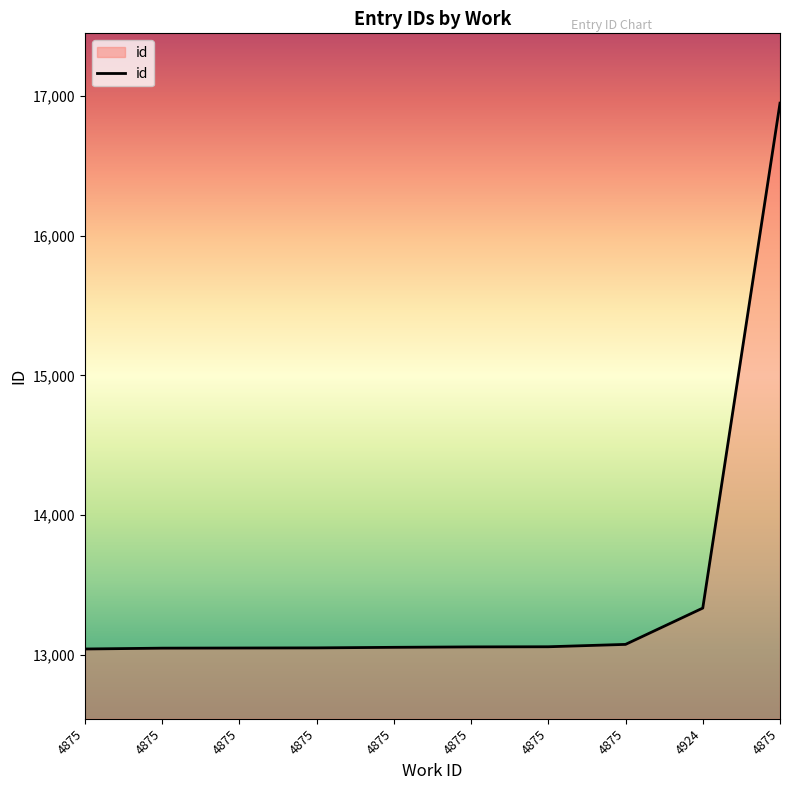

Does the chart have visible grid lines?

No